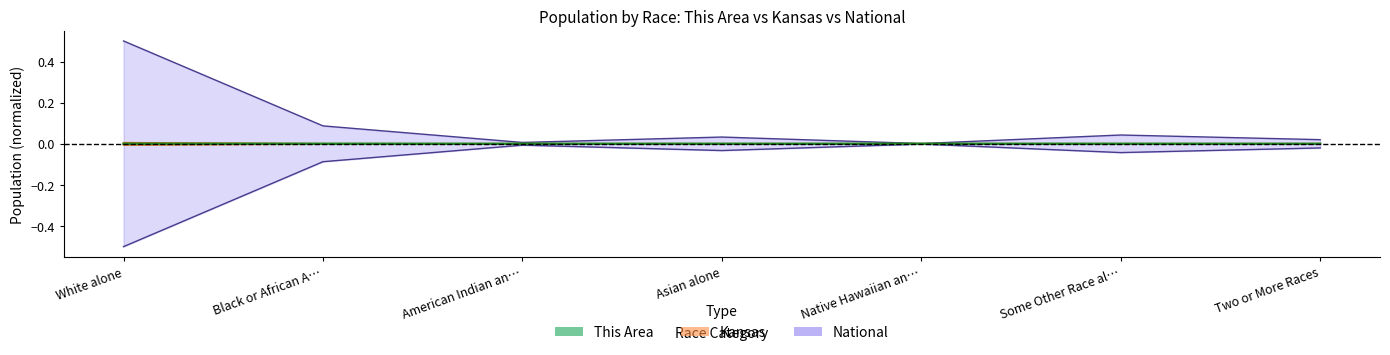

The value of Kansas at Some Other Race al… is 0.0. True or false?

False